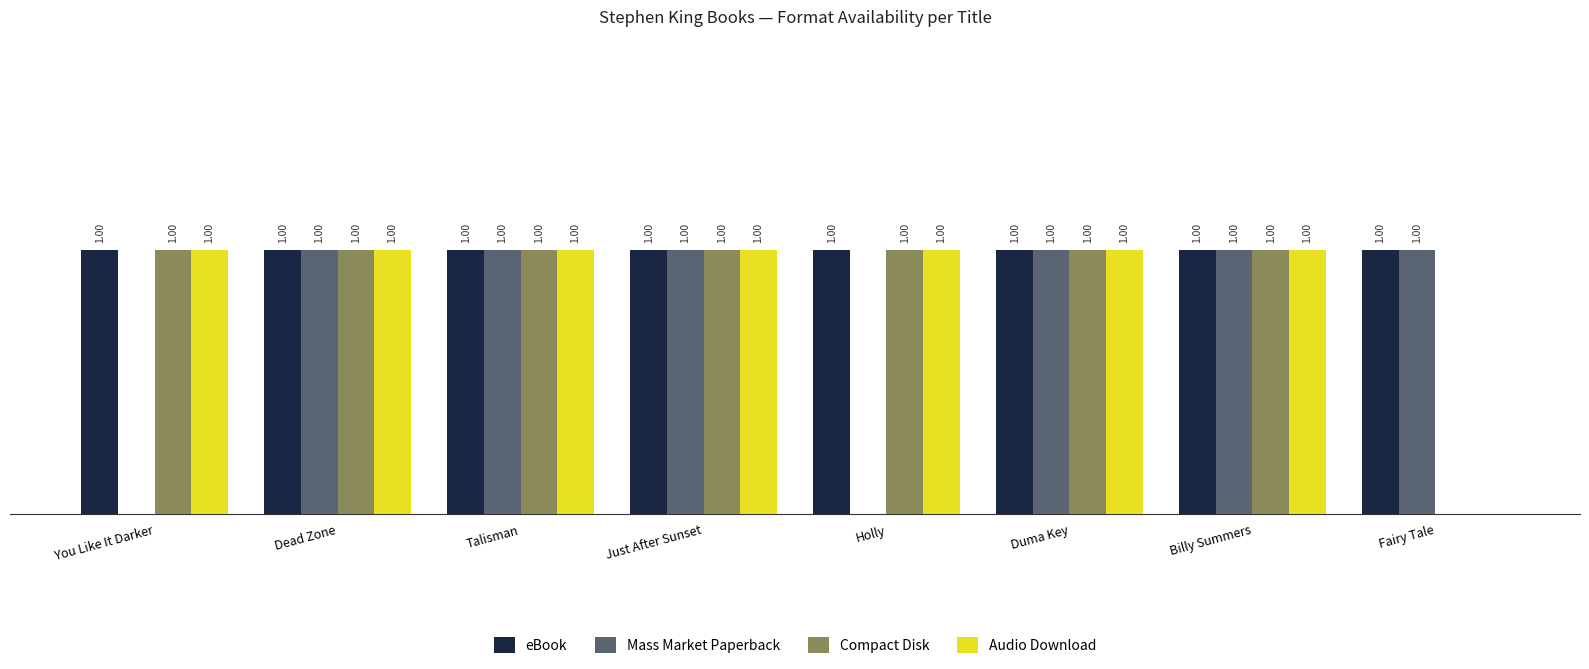

Where is Audio Download nearest to the value 0?

Fairy Tale